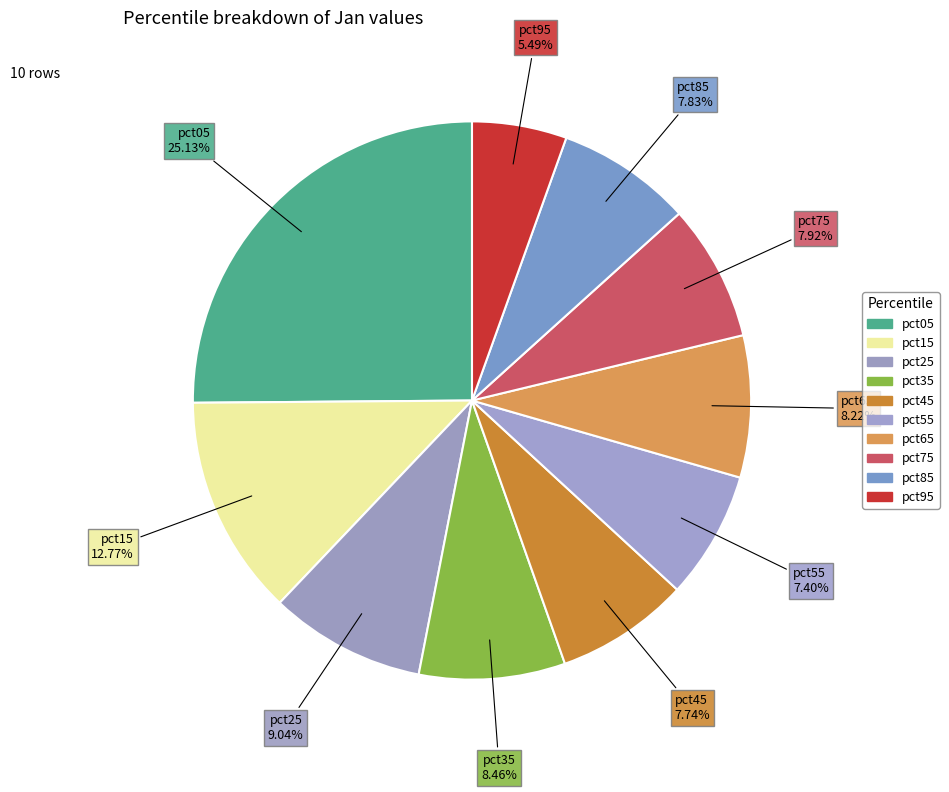

To the nearest percent, what is the combined percentage of pct25 and pct95?

15%